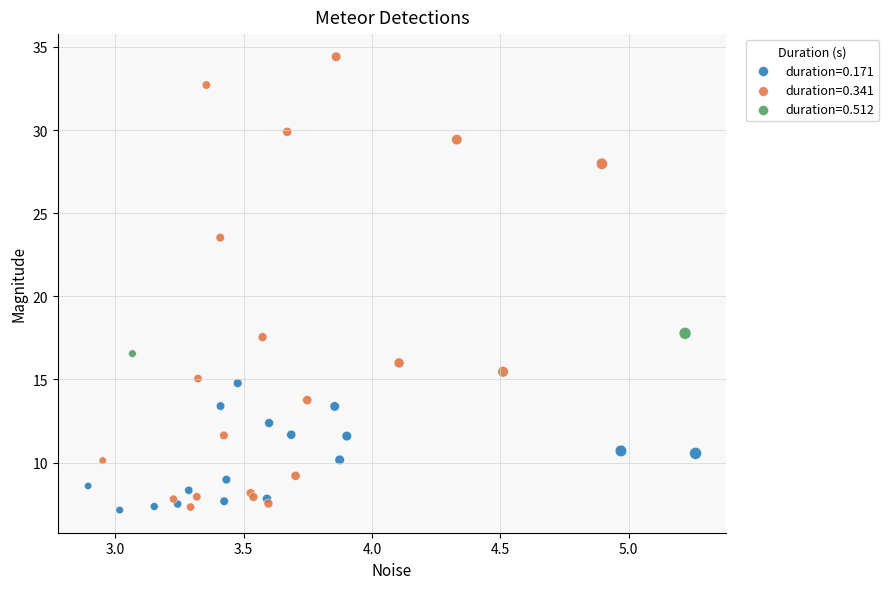

What are all the series names shown in the legend?

duration=0.171, duration=0.341, duration=0.512